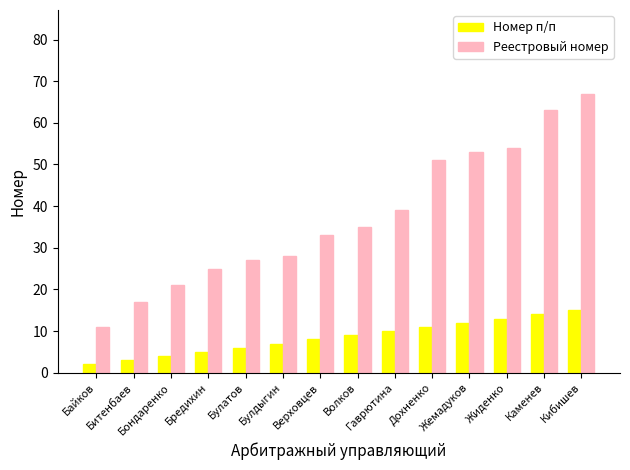

What is the difference between the highest and lowest values at Жемадуков?

41